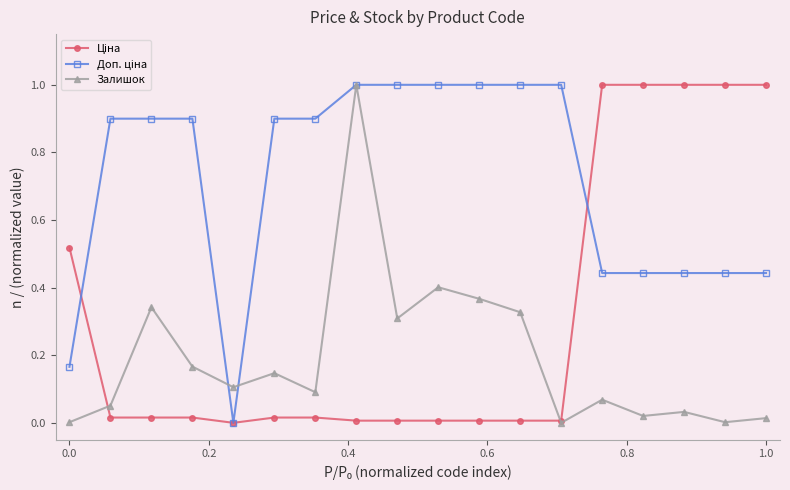

How many categories are shown in the chart?

18